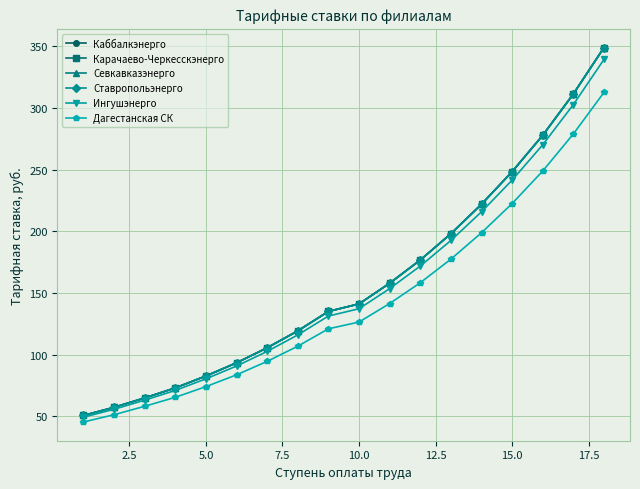

Is this an area chart (filled region under the line)?

No